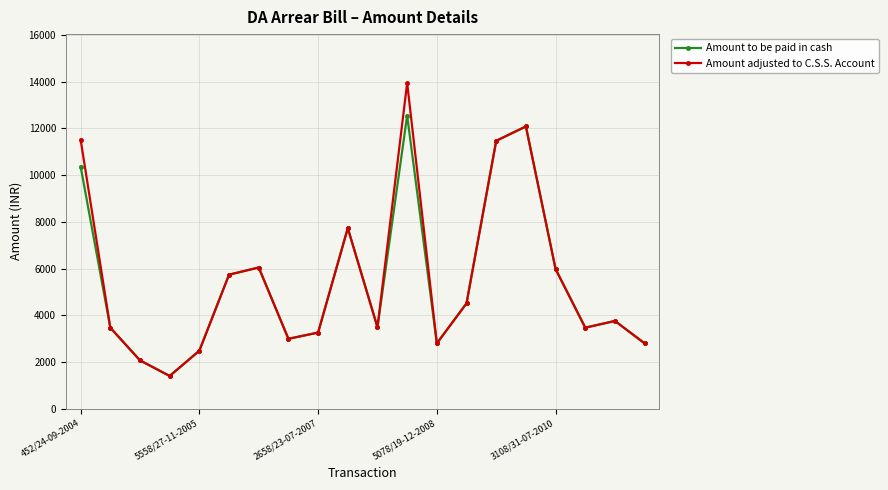

What is the sum of all Amount adjusted to C.S.S. Account values?

110952